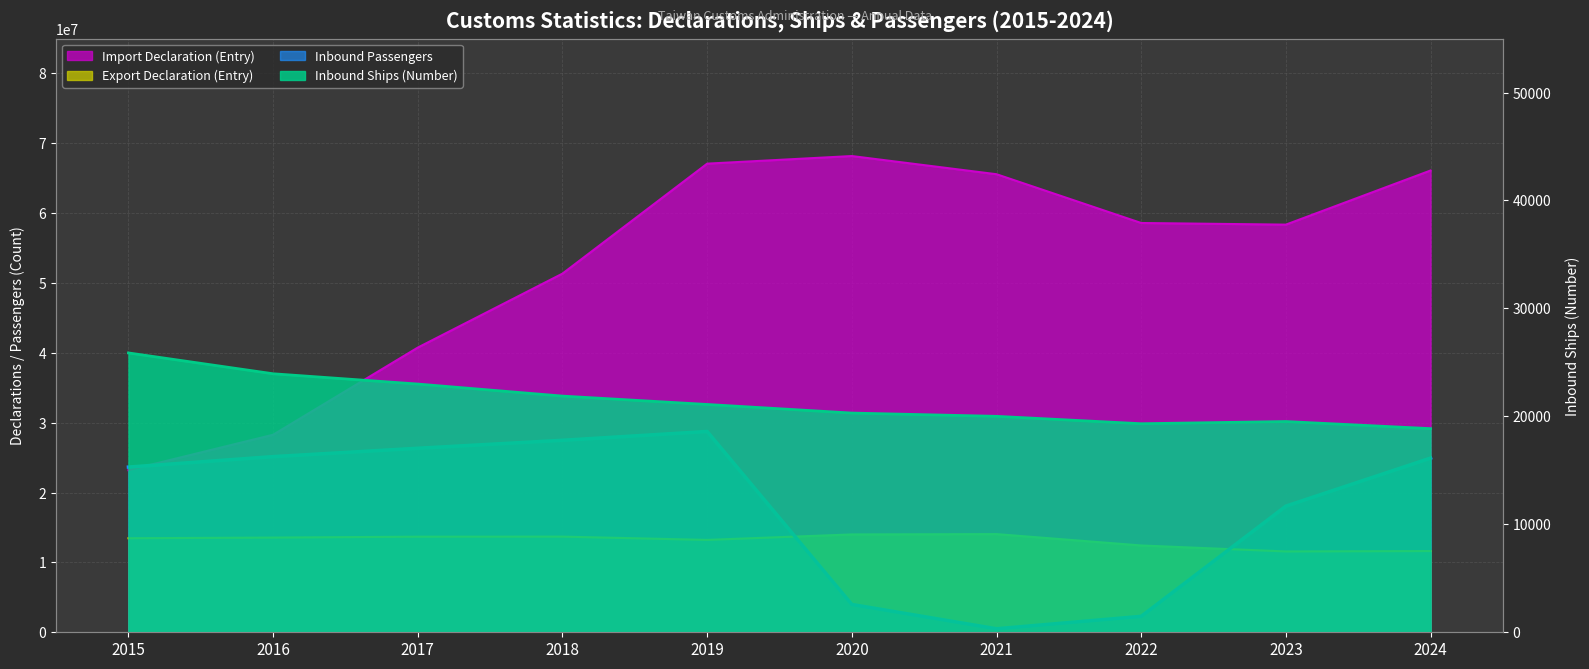

True or false: Import Declaration (Entry) and Export Declaration (Entry) cross at least once.

False